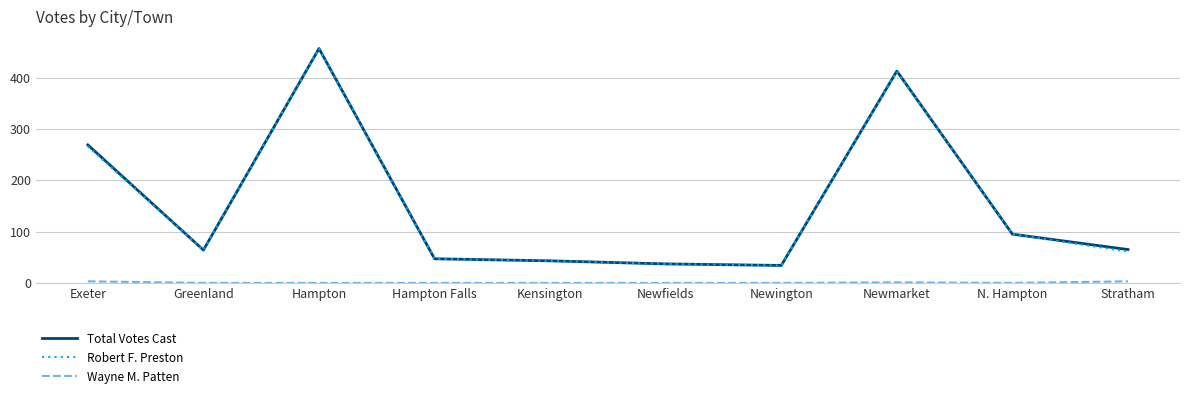

What value does the Robert F. Preston series have at Newfields?

37